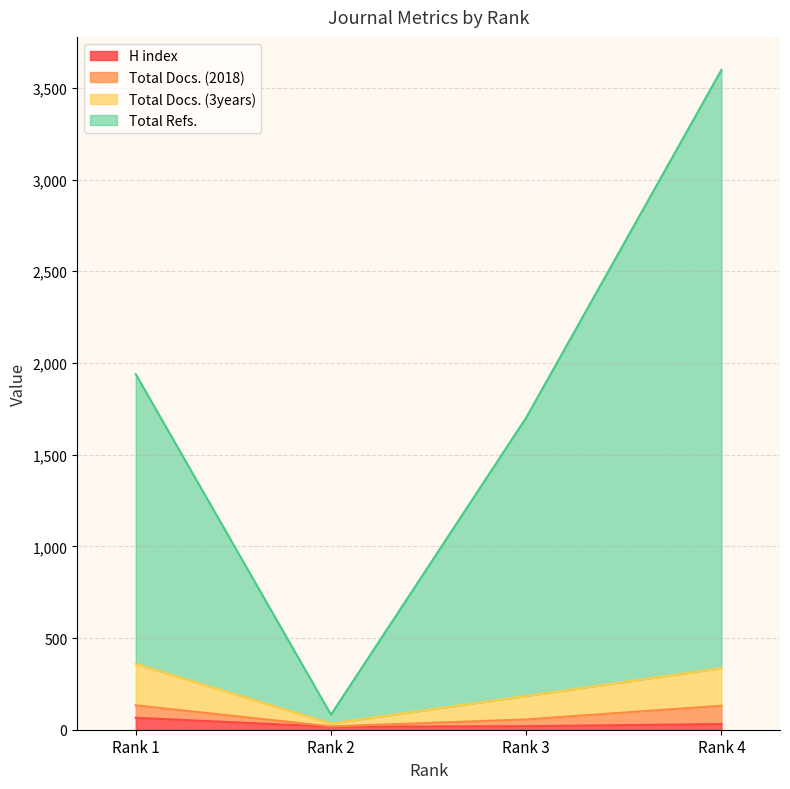

List the labels in order of Total Refs. value, largest first.

Rank 4, Rank 1, Rank 3, Rank 2